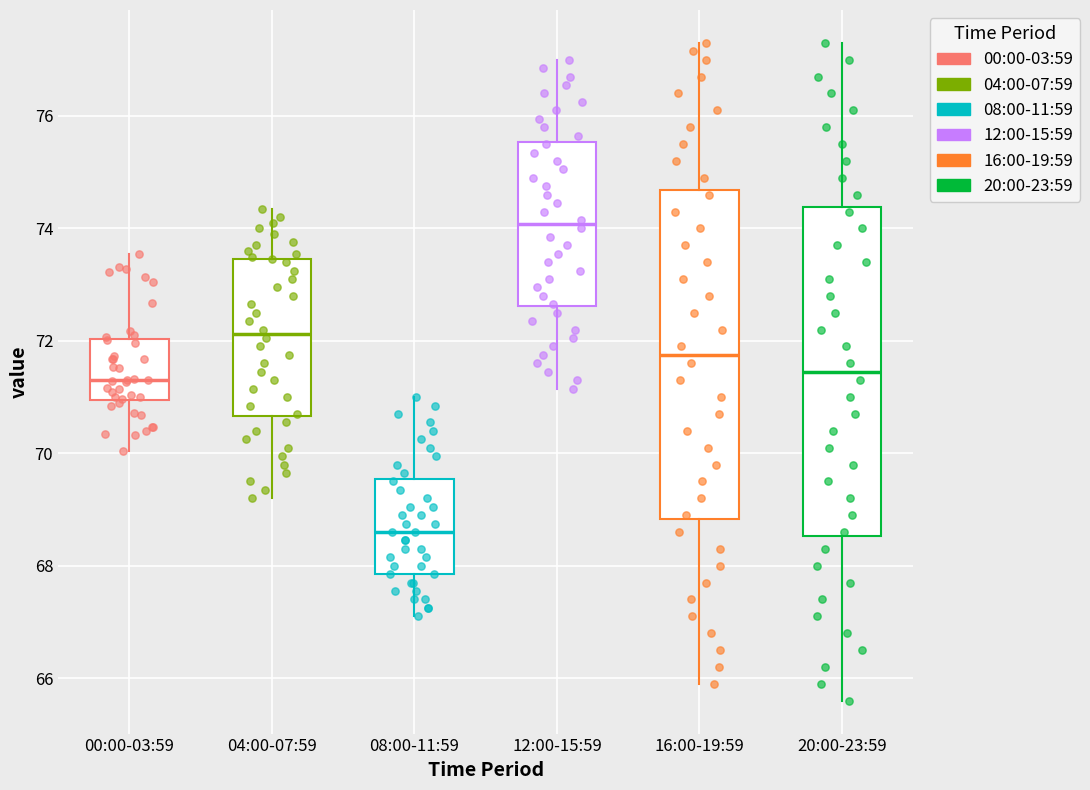

Reading left to right, read every box against the y-axis: the position of its median line, the range the box covers, and the ends of its whiskers. The values are not printed on the chart, so give them approximately, as read against the axis.

00:00-03:59: median 71.4, box 71.0 to 72.0, whiskers 70.0 to 73.6
04:00-07:59: median 72.2, box 70.6 to 73.4, whiskers 69.2 to 74.4
08:00-11:59: median 68.6, box 67.8 to 69.6, whiskers 67.2 to 71.0
12:00-15:59: median 74.0, box 72.6 to 75.6, whiskers 71.2 to 77.0
16:00-19:59: median 71.8, box 68.8 to 74.6, whiskers 66.0 to 77.4
20:00-23:59: median 71.4, box 68.6 to 74.4, whiskers 65.6 to 77.4